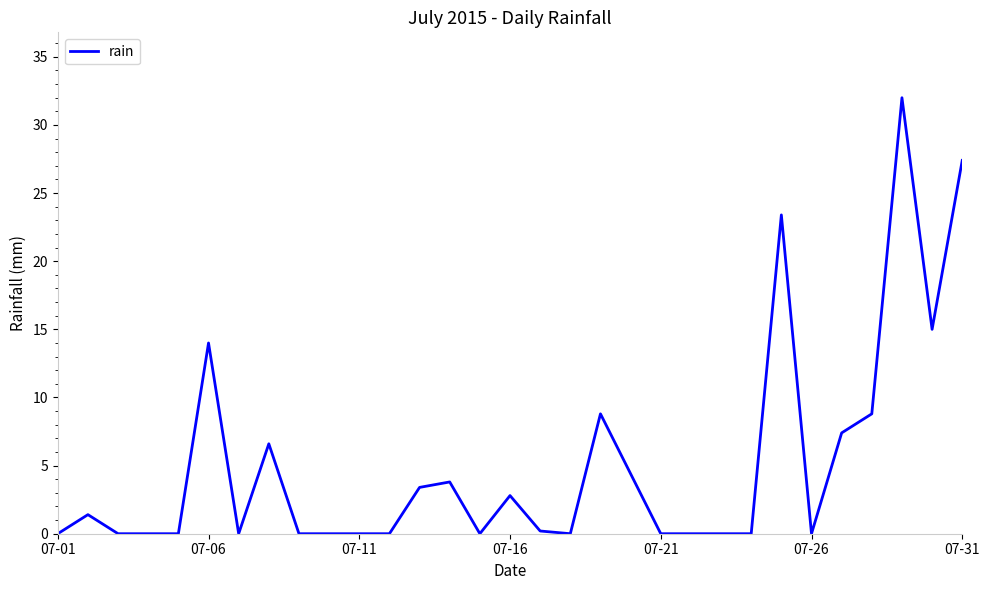

Is this an area chart (filled region under the line)?

No